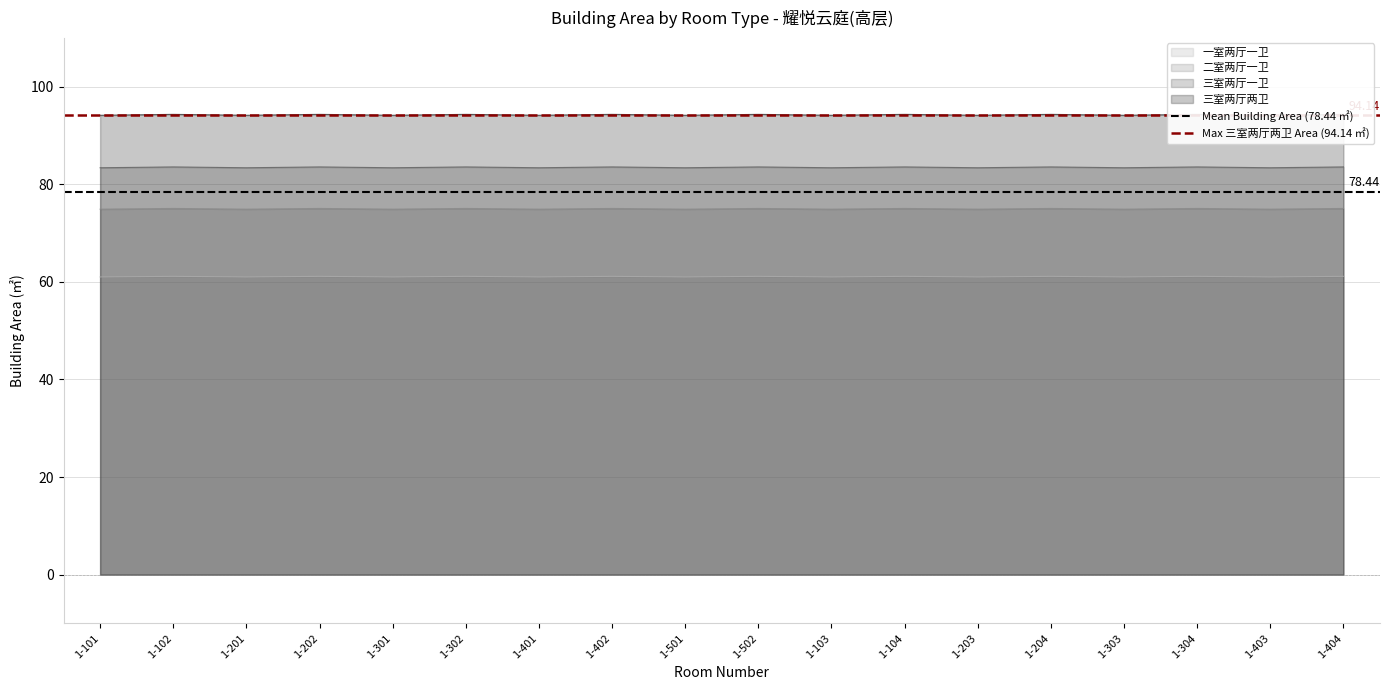

At which category does the chart reach its minimum across all series?

1-101